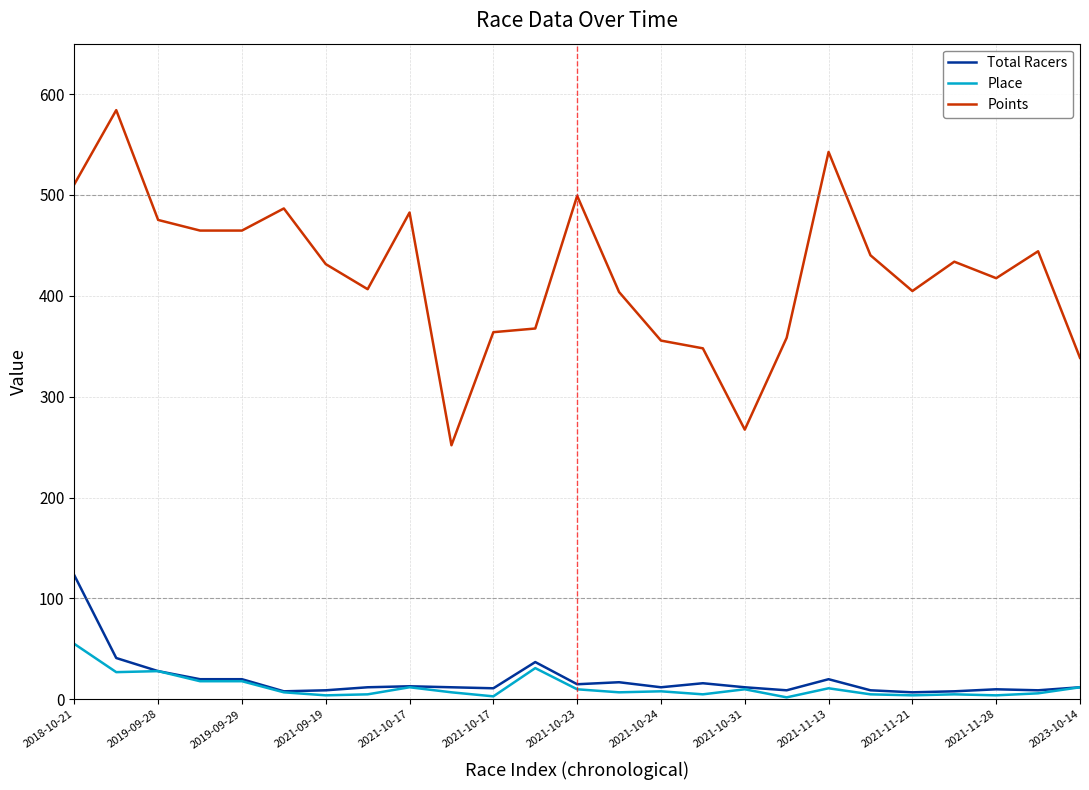

Does the chart have visible grid lines?

Yes